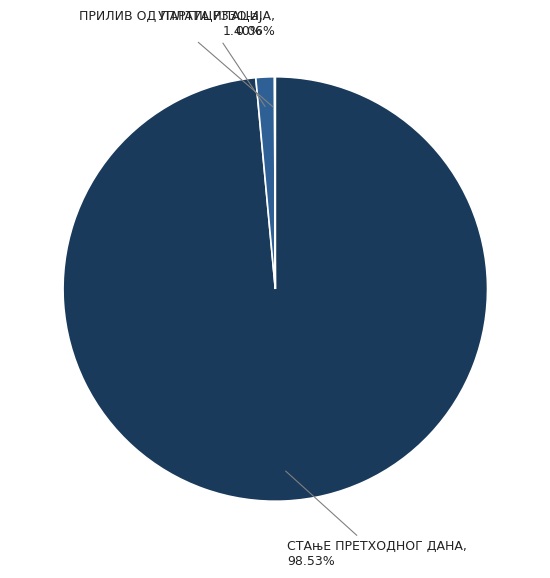

Which has a higher value, УПЛАТА РЗЗО-а or СТАњЕ ПРЕТХОДНОГ ДАНА?

СТАњЕ ПРЕТХОДНОГ ДАНА